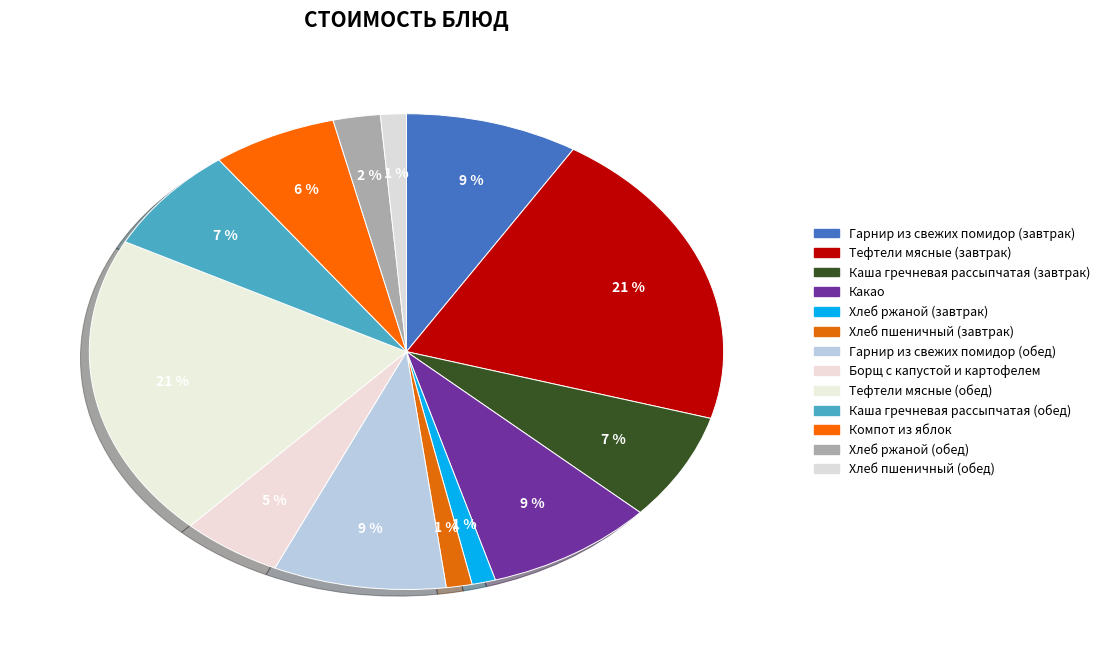

The Борщ с капустой и картофелем slice represents 5% of the pie. True or false?

True